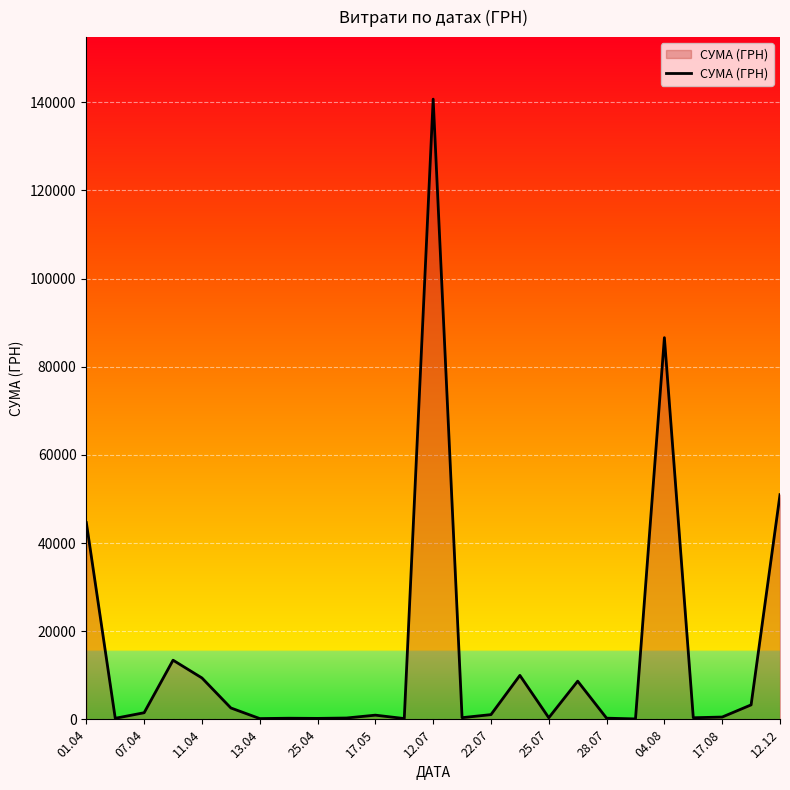

What is the maximum value shown in the chart?

140706.2